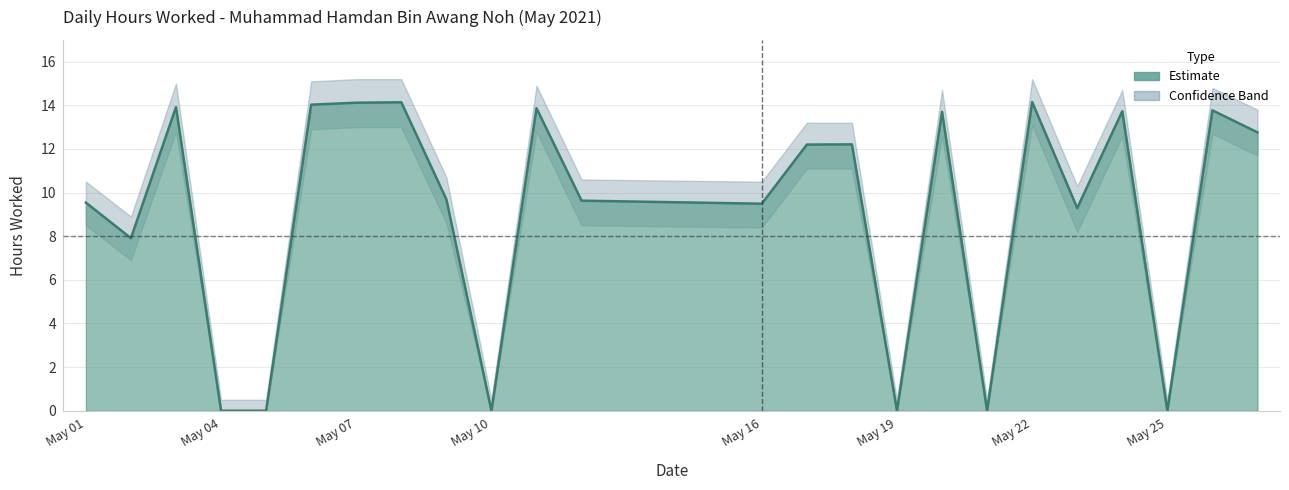

How many interior local valleys does the Hours Lower series have?

7